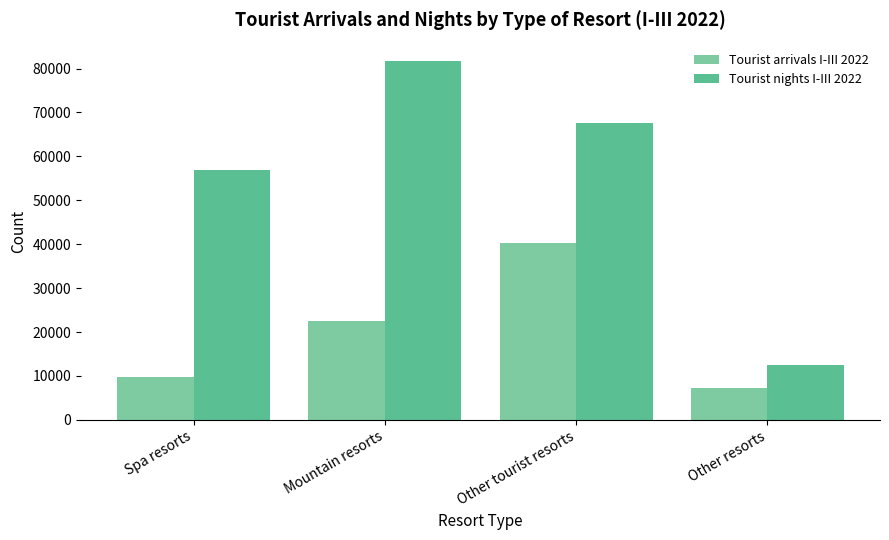

What position from the right is Spa resorts?

4